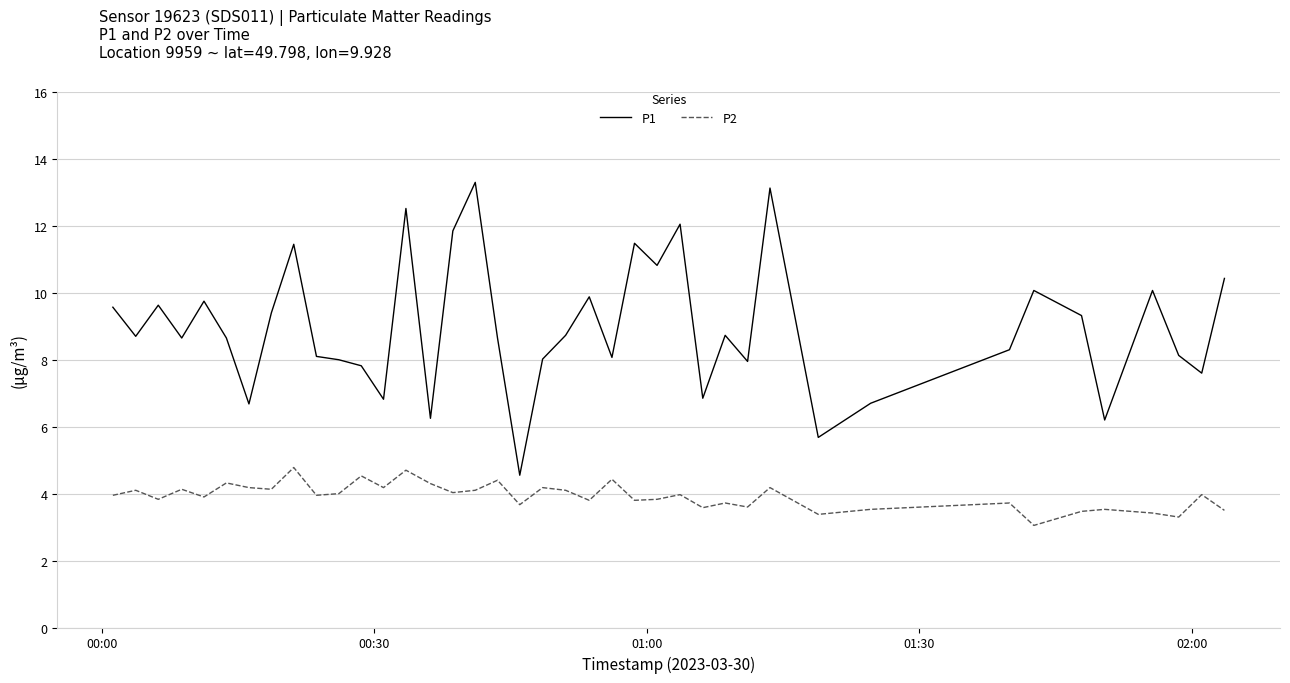

Which series has the largest range (max minus min)?

P1